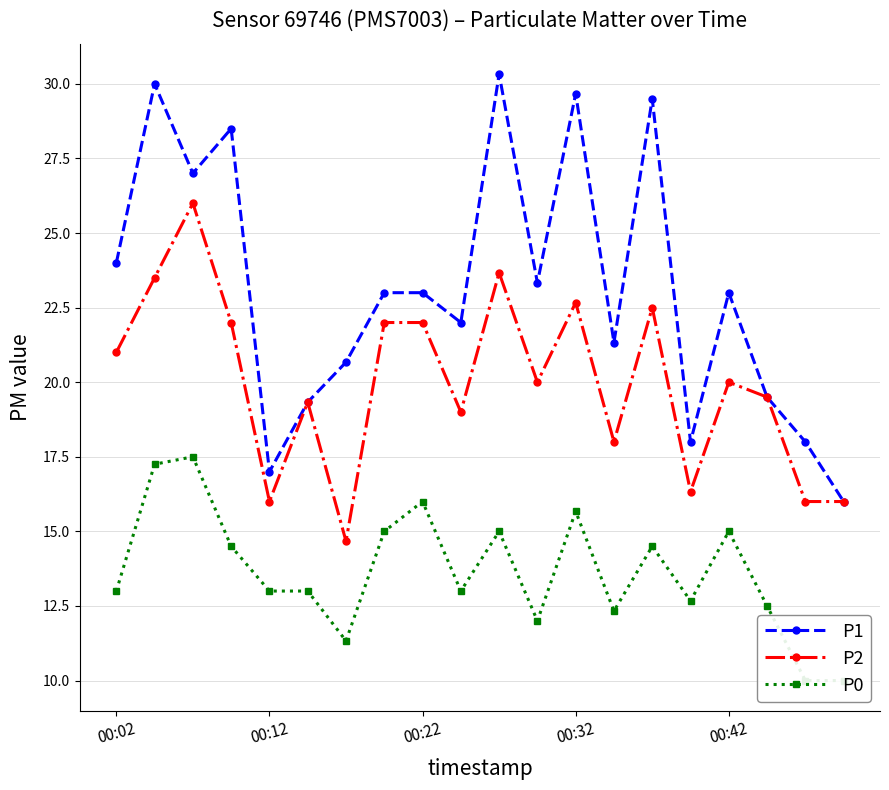

What is the average value of the P2 series?

20.0